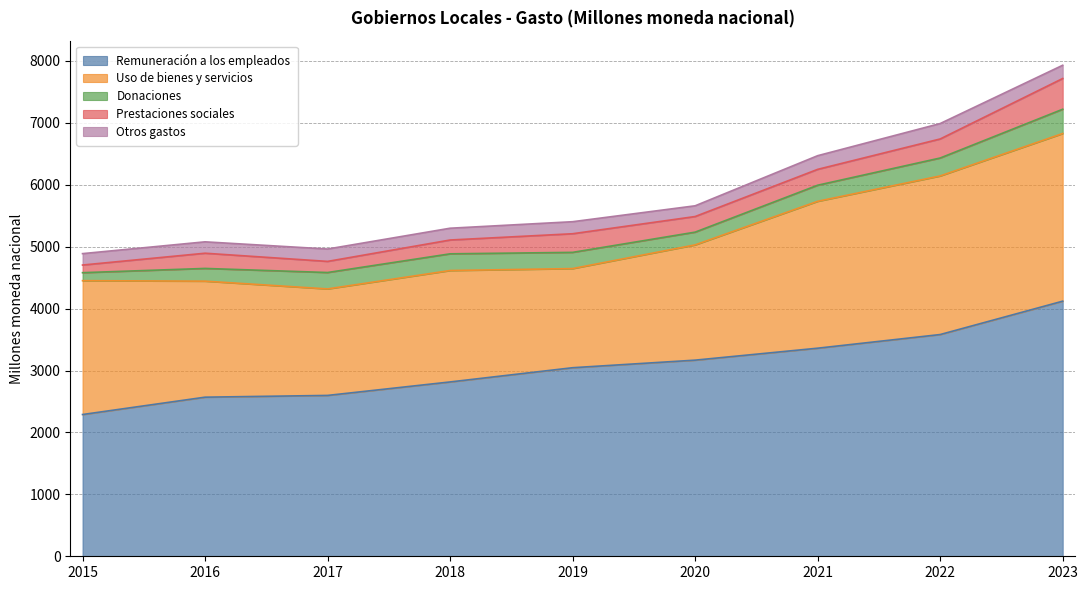

Rank the series by their maximum value, from highest to lowest.

Remuneración a los empleados, Uso de bienes y servicios, Prestaciones sociales, Donaciones, Otros gastos